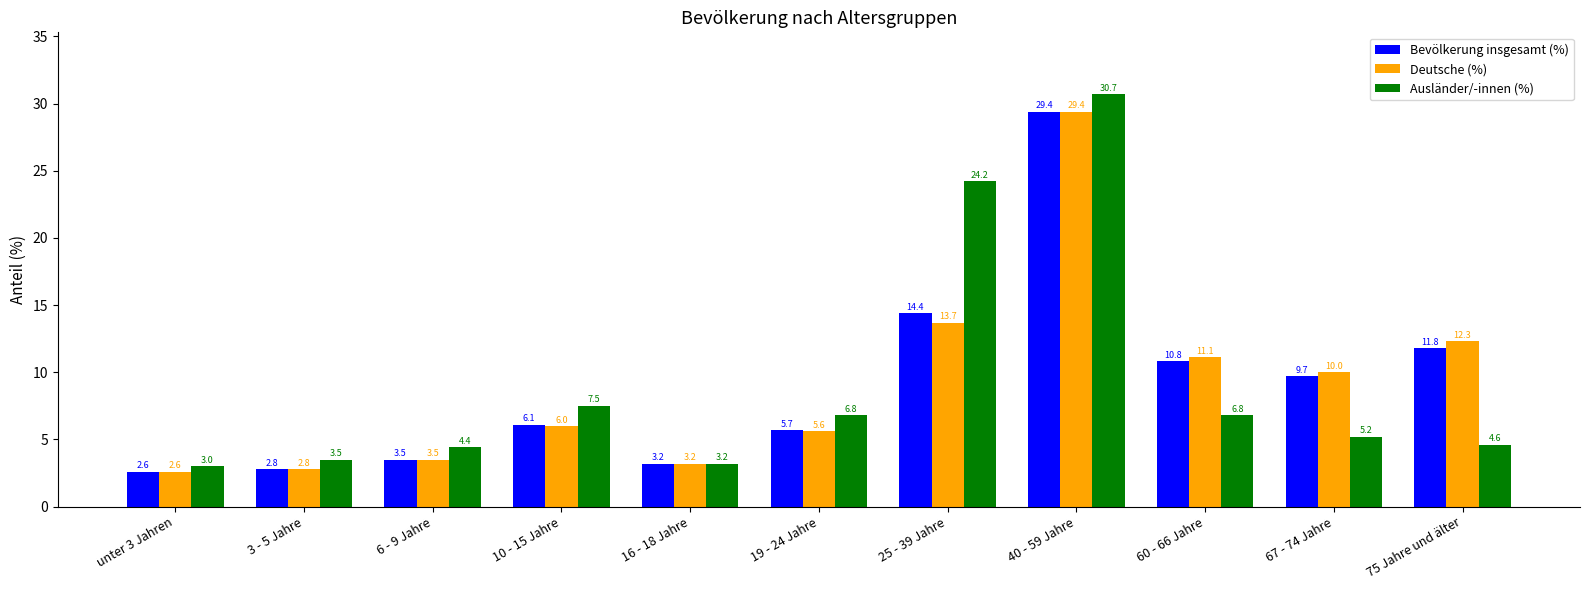

What is the difference between the second highest and minimum values in the Bevölkerung insgesamt (%) series?

11.8